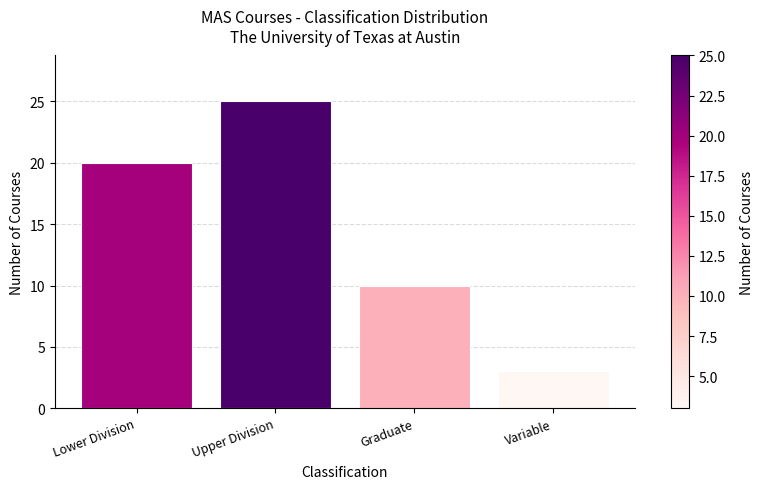

What position from the left is Upper Division?

2